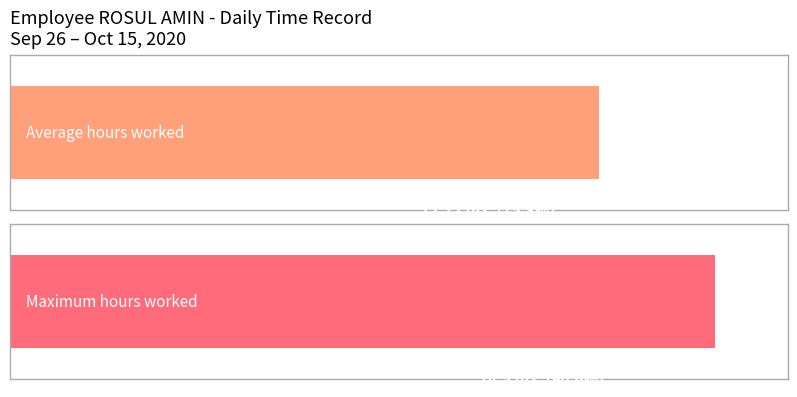

What is the difference between the second highest and minimum values?

14.5